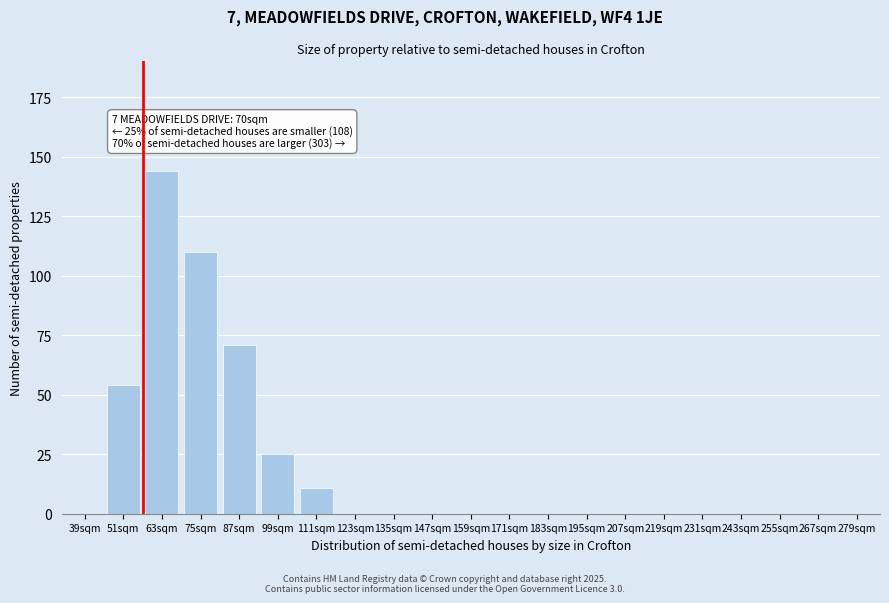

Reading left to right, what are all the values shown in this chart?

39sqm=0	51sqm=54	63sqm=144	75sqm=110	87sqm=71	99sqm=25	111sqm=11	123sqm=0	135sqm=0	147sqm=0	159sqm=0	171sqm=0	183sqm=0	195sqm=0	207sqm=0	219sqm=0	231sqm=0	243sqm=0	255sqm=0	267sqm=0	279sqm=0